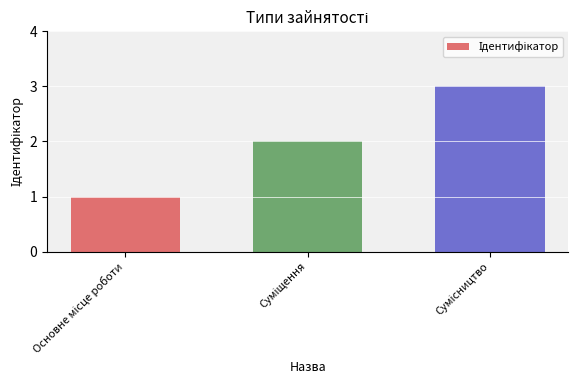

How many categories are shown in the chart?

3